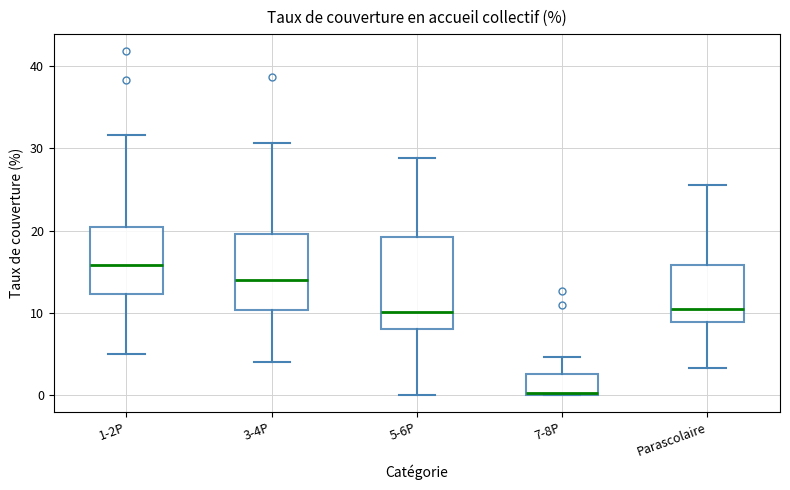

Where is the lower edge of the box for 5-6P on the y-axis? The values are not printed on the chart, so give them approximately, as read against the axis.

8